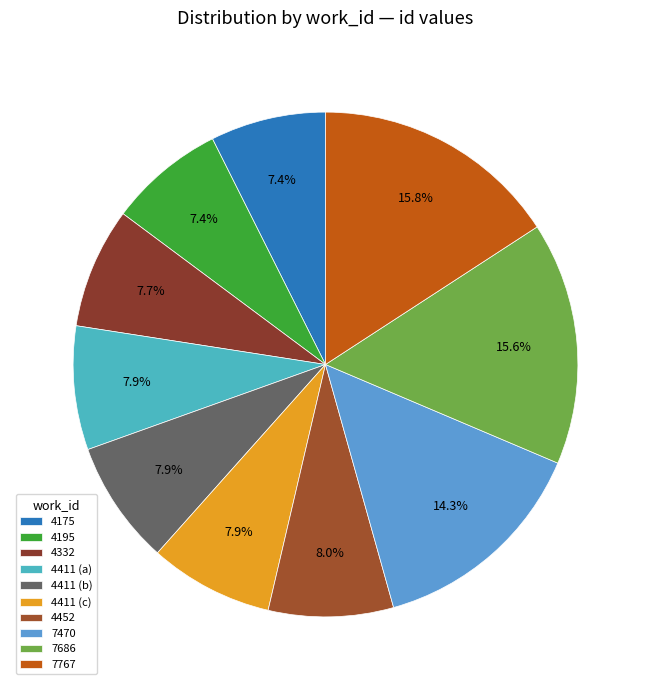

What is the ratio of the value at 4411 (c) to the value at 4195?

1.1